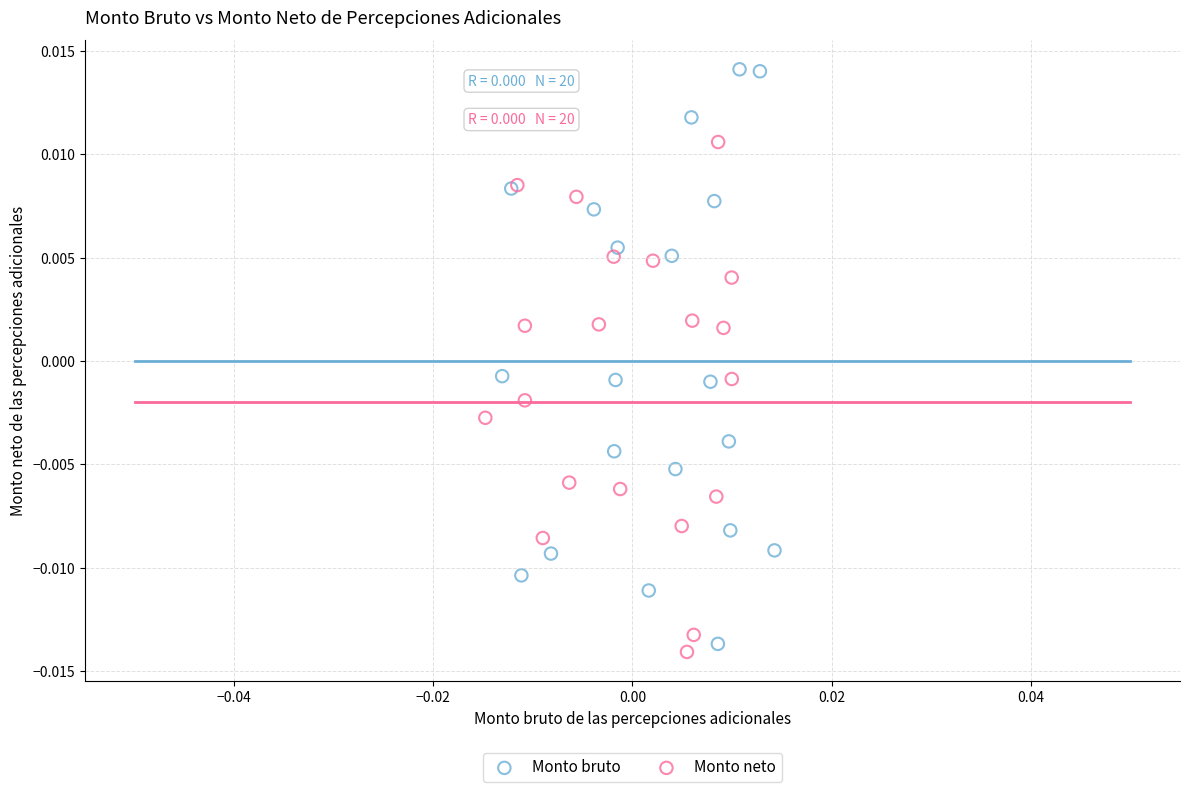

Which series contains the lowest Y value?

Monto neto